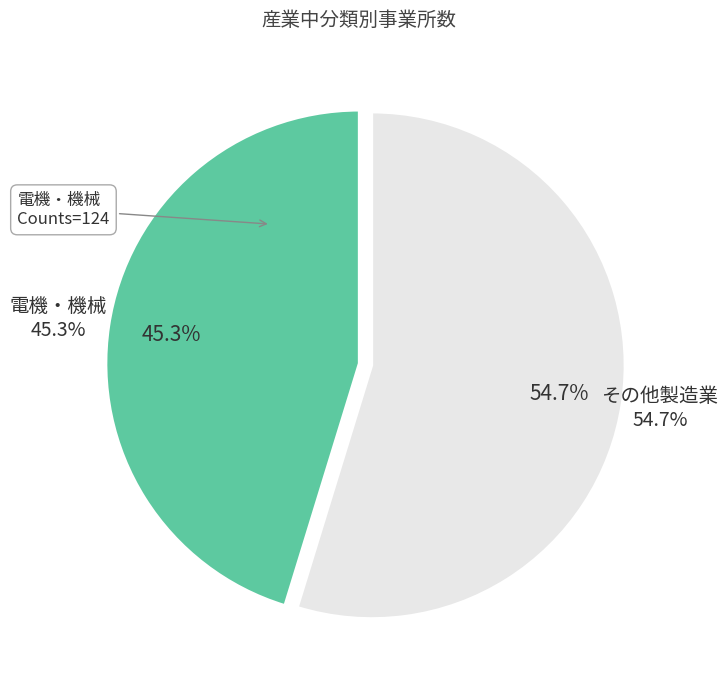

The 家具 slice represents 15% of the pie. True or false?

False